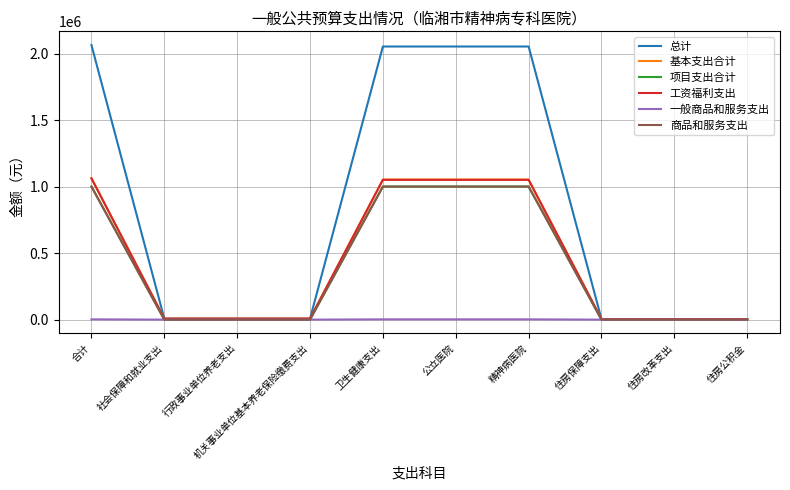

The value of 总计 at 住房公积金 is 3636.0. True or false?

True